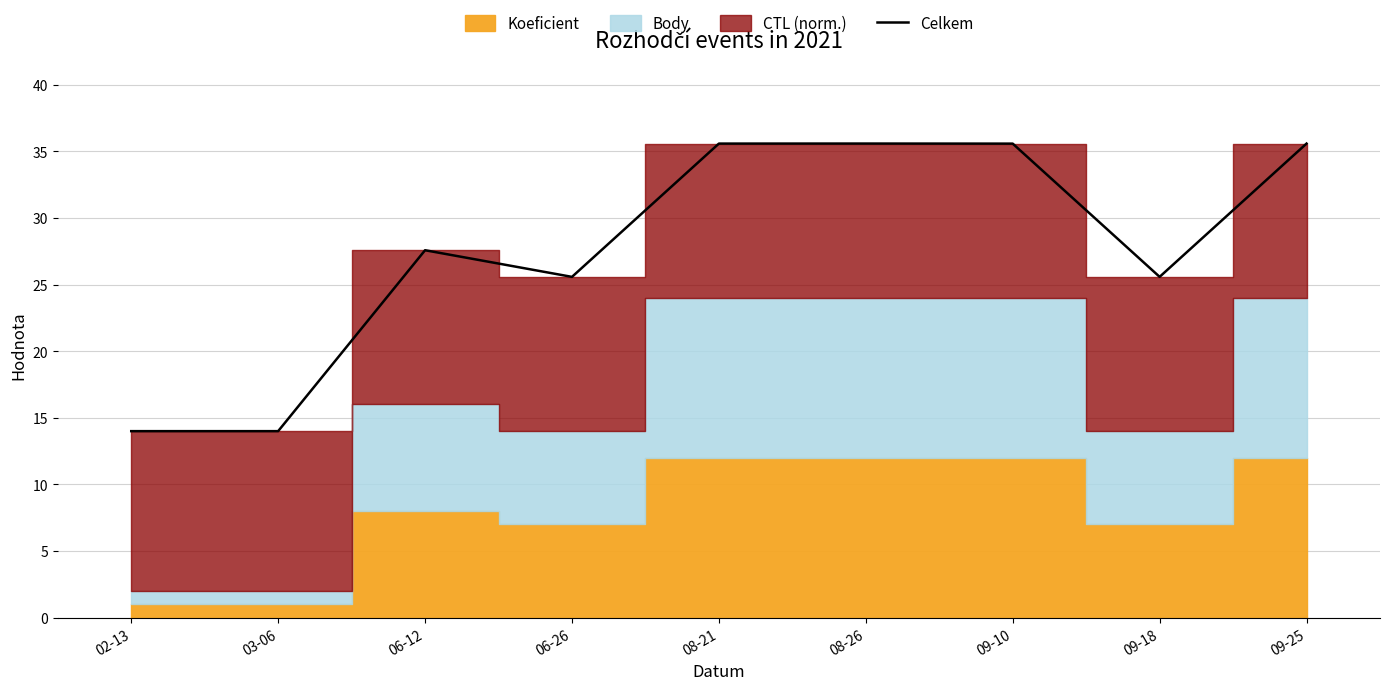

Reading left to right, extract all data points from this chart.

14.0	14.0	27.6	25.6	35.6	35.6	35.6	25.6	35.6